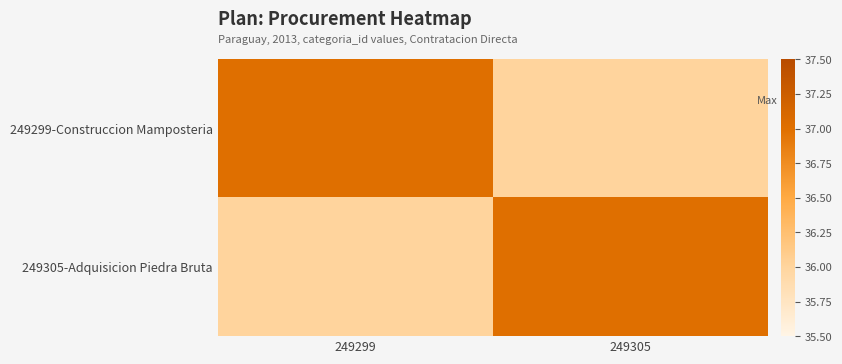

Between 249299 and 249305, which series saw the biggest shift?

249299-Construccion Mamposteria